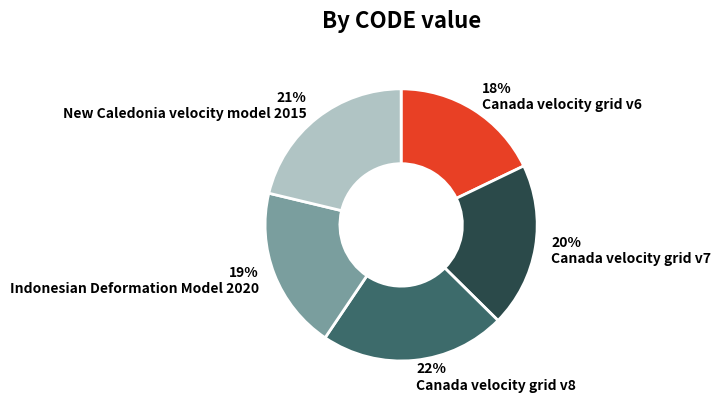

Does Canada velocity grid v6 account for over 50% of the chart?

No